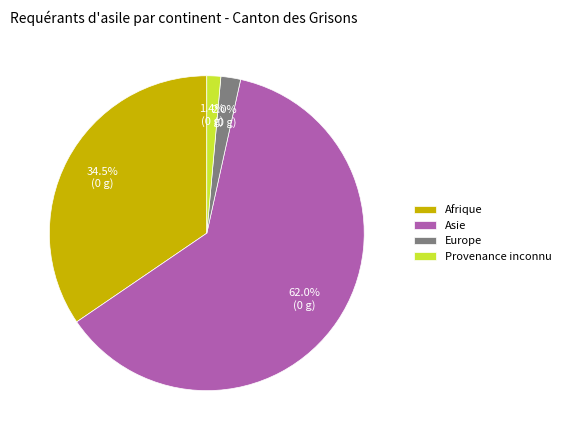

Is Provenance inconnu the majority of the pie?

No